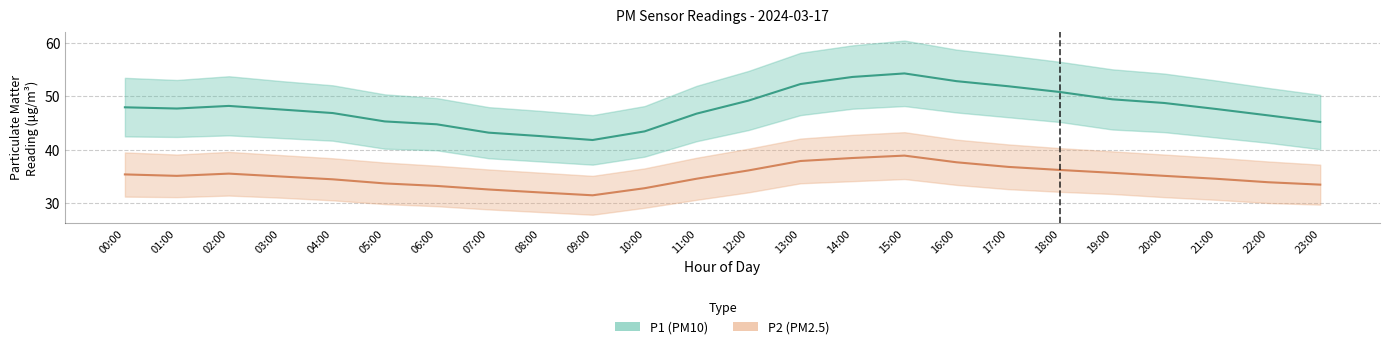

True or false: P2 has more than 1 points higher than both neighbors.

True